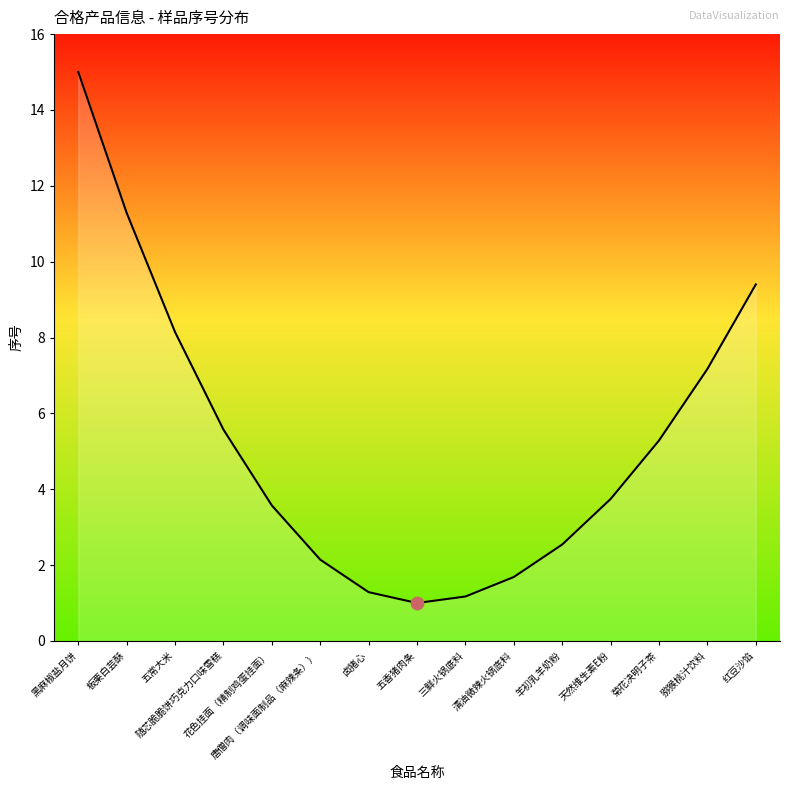

Which has a higher value, 黑麻椒盐月饼 or 唐僧肉（调味面制品（麻辣条））?

黑麻椒盐月饼